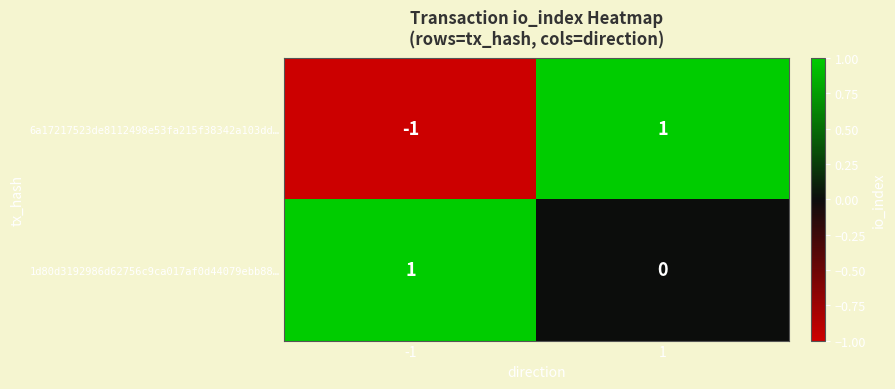

Reading right to left, transcribe all the data shown in this chart.

6a17217523de8112498e53fa215f38342a103dd…: 1=1	-1=-1
1d80d3192986d62756c9ca017af0d44079ebb88…: 1=0	-1=1